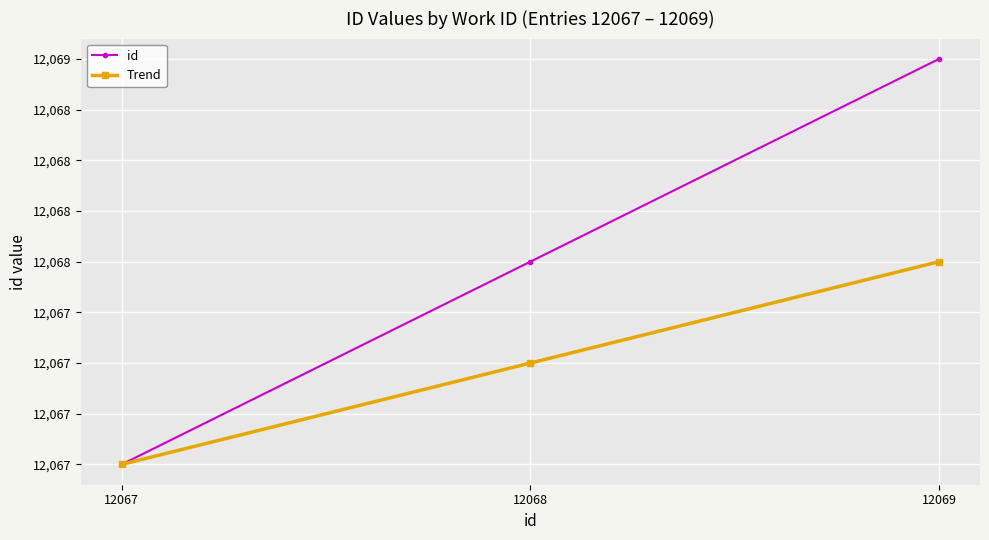

Is this an area chart (filled region under the line)?

No